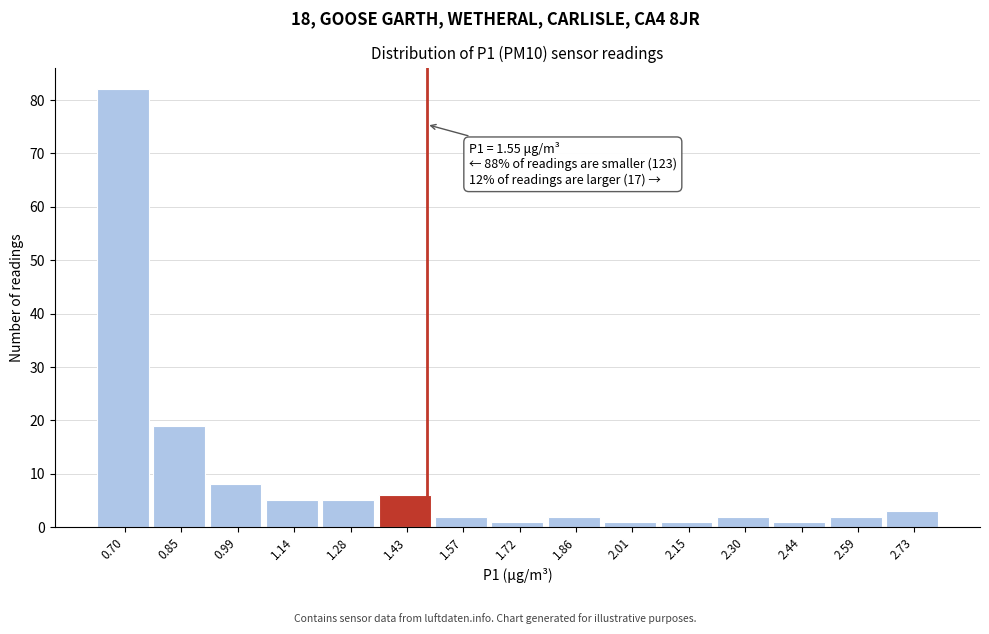

Reading left to right, transcribe all the data shown in this chart.

82	19	8	5	5	6	2	1	2	1	1	2	1	2	3